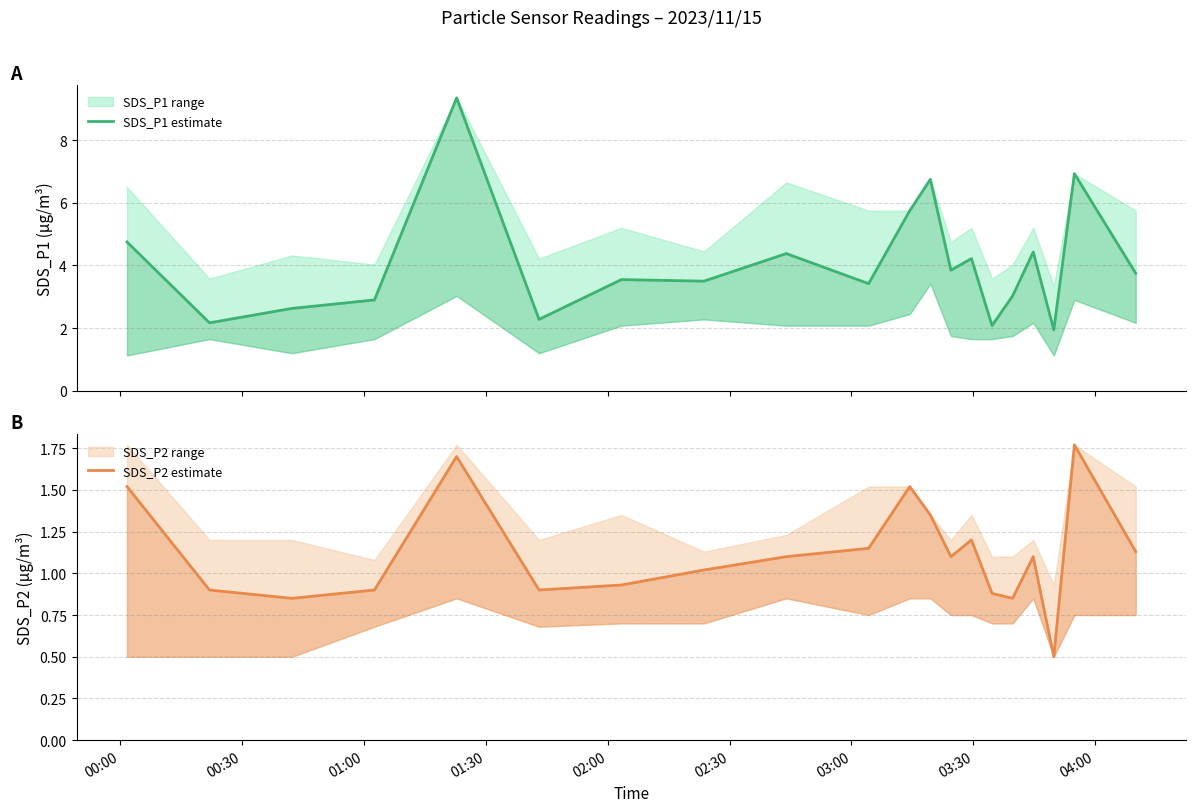

Is this an area chart (filled region under the line)?

No